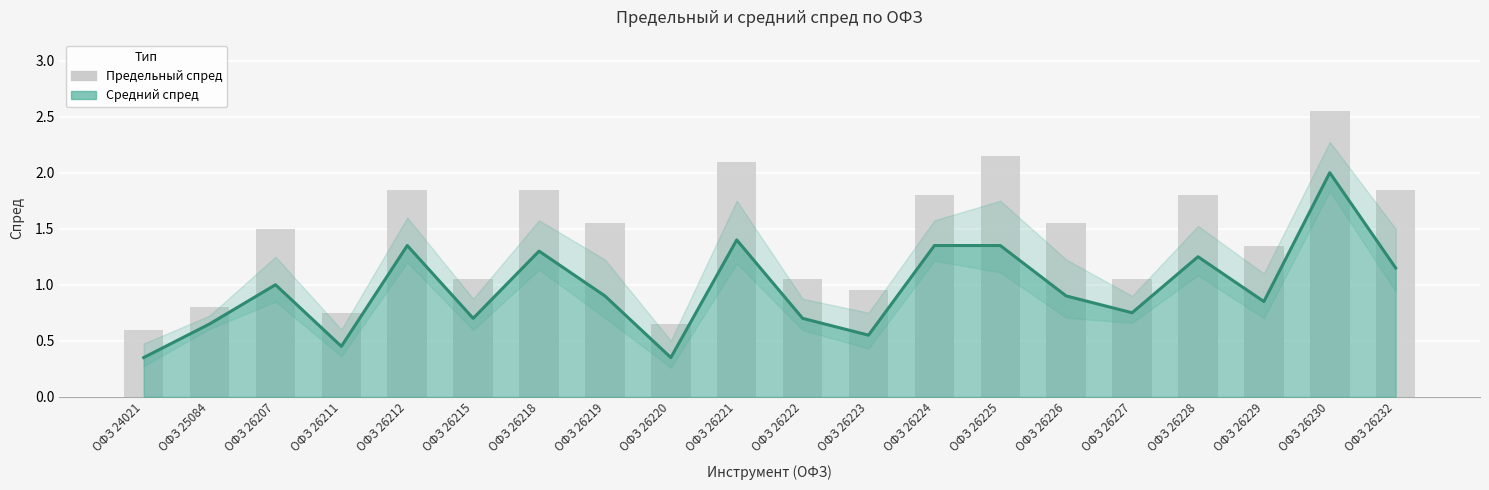

The value at ОФЗ 26220 is 0.7. True or false?

True